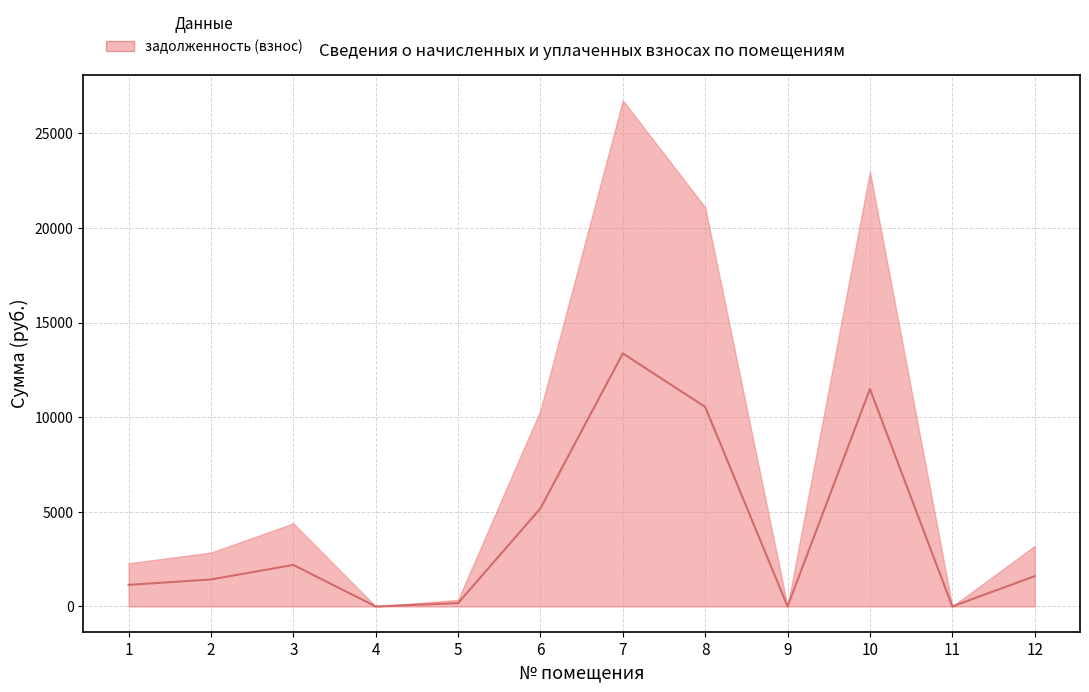

What is the sum of the values at 6 and 9?

5181.2